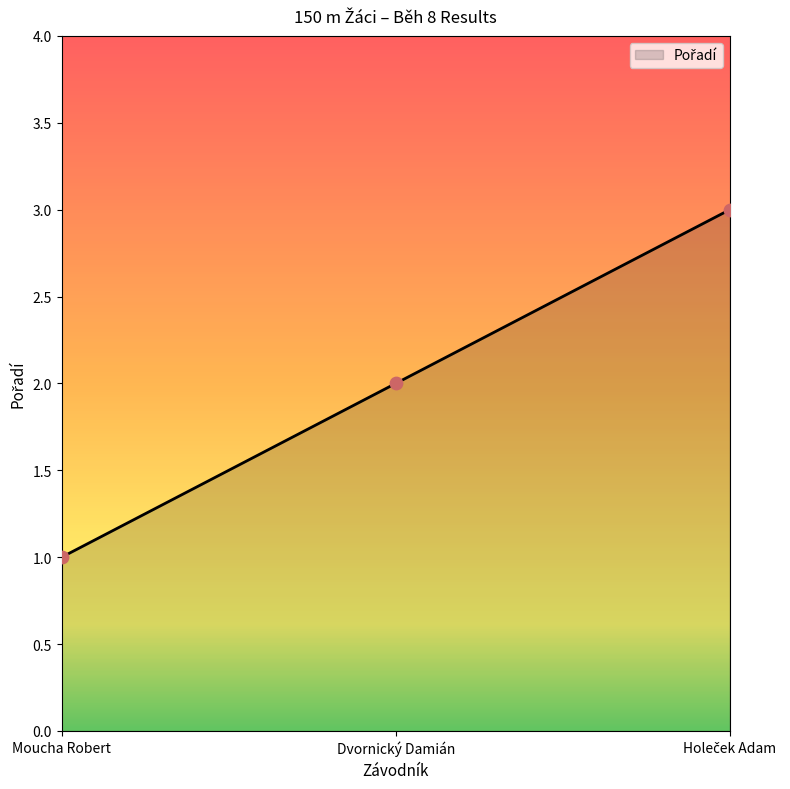

What is the change in value from Moucha Robert to Dvornický Damián?

+1